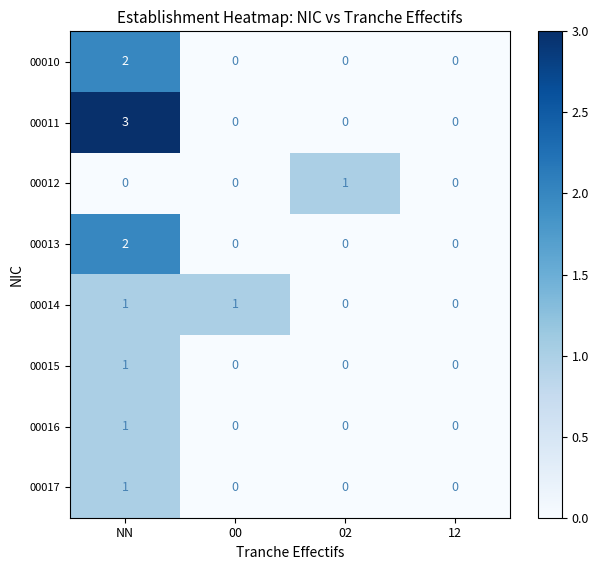

Is it true that 00014 equals 1 at 00?

True